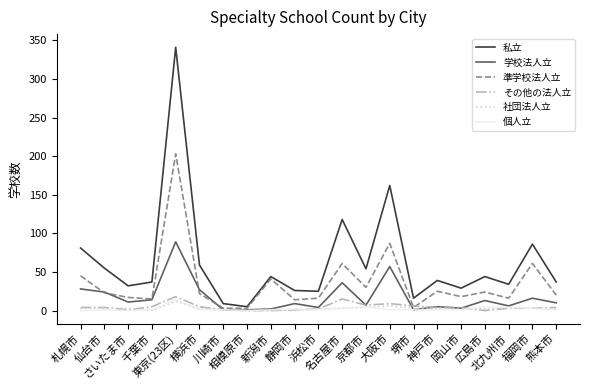

Which series has the largest total across all categories?

私立